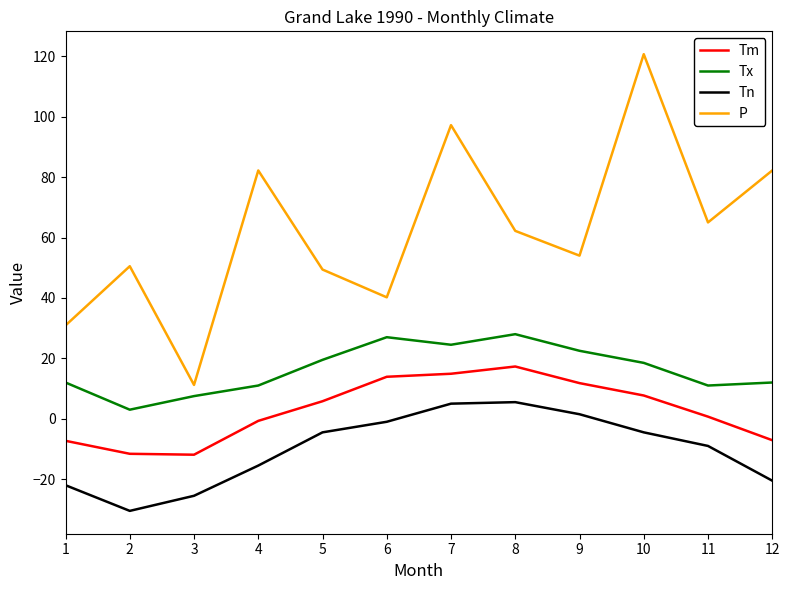

How many values in Tn are below zero?

9